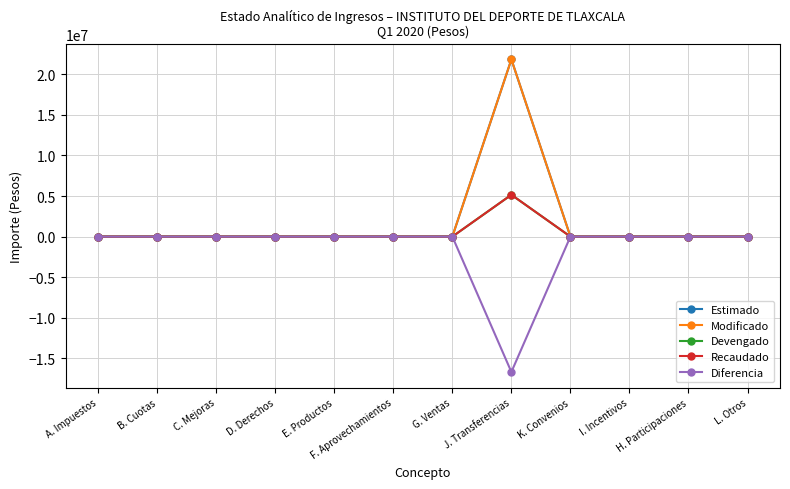

Is this an area chart (filled region under the line)?

No